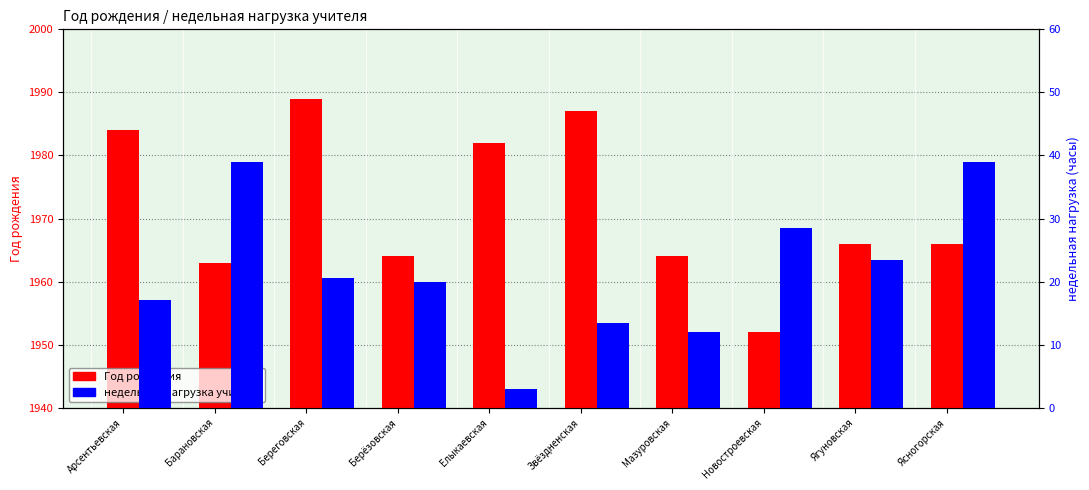

What is the difference between the Год рождения values at Барановская and Ягуновская?

3.0